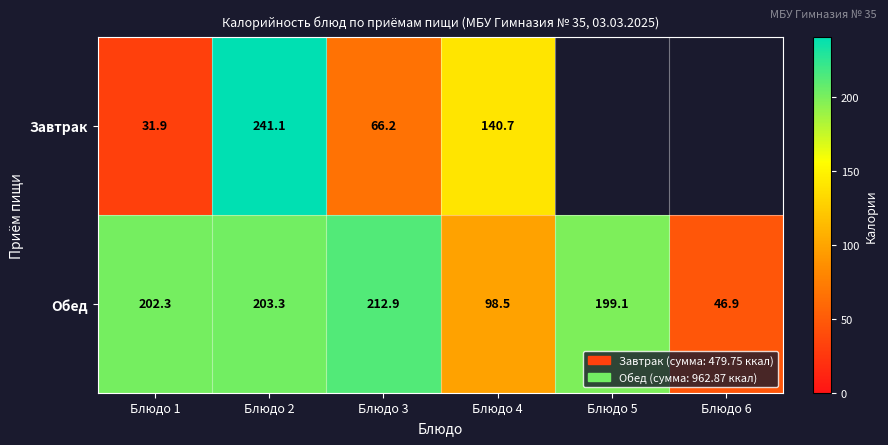

Between Блюдо 1 and Блюдо 3, which series saw the biggest shift?

Завтрак